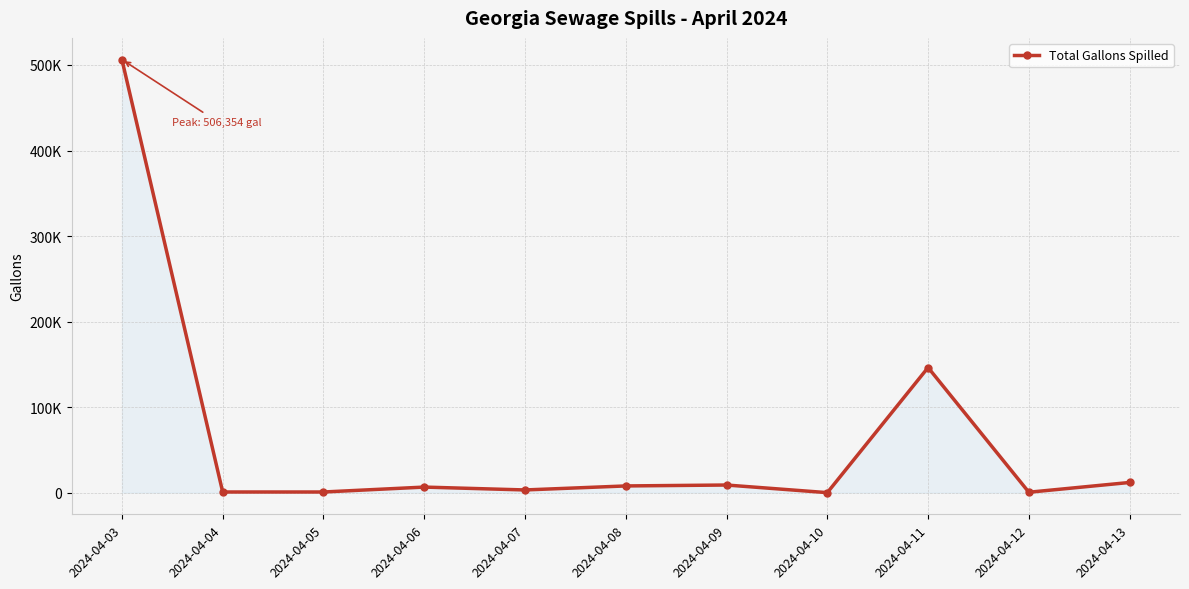

How many series are shown in this chart?

1